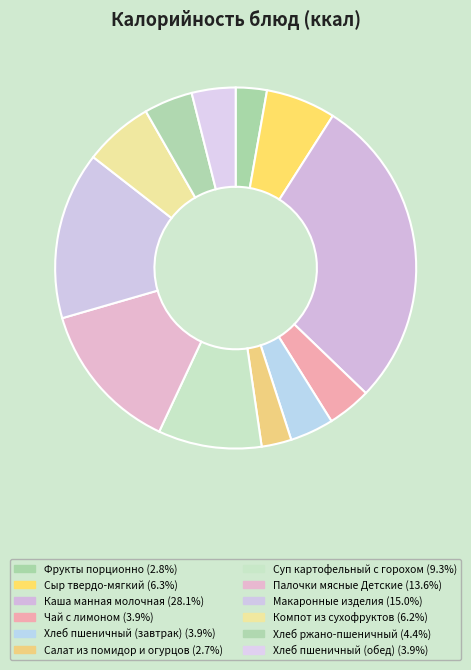

Does any single category account for the majority?

No